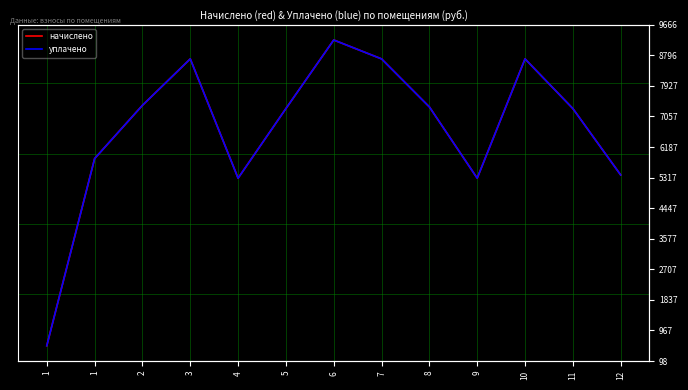

What is the difference between the уплачено values at 8 and 3?

1367.0